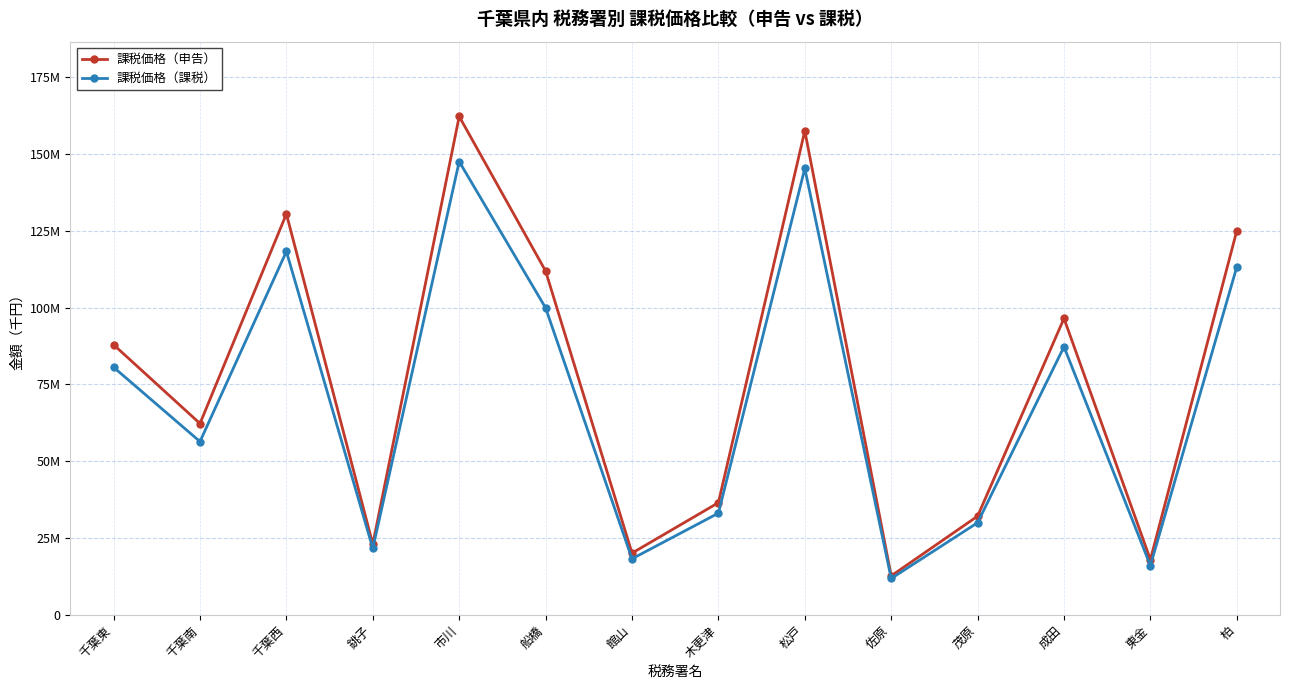

What is the difference between the maximum and minimum values in the 課税価格（課税） series?

135636717